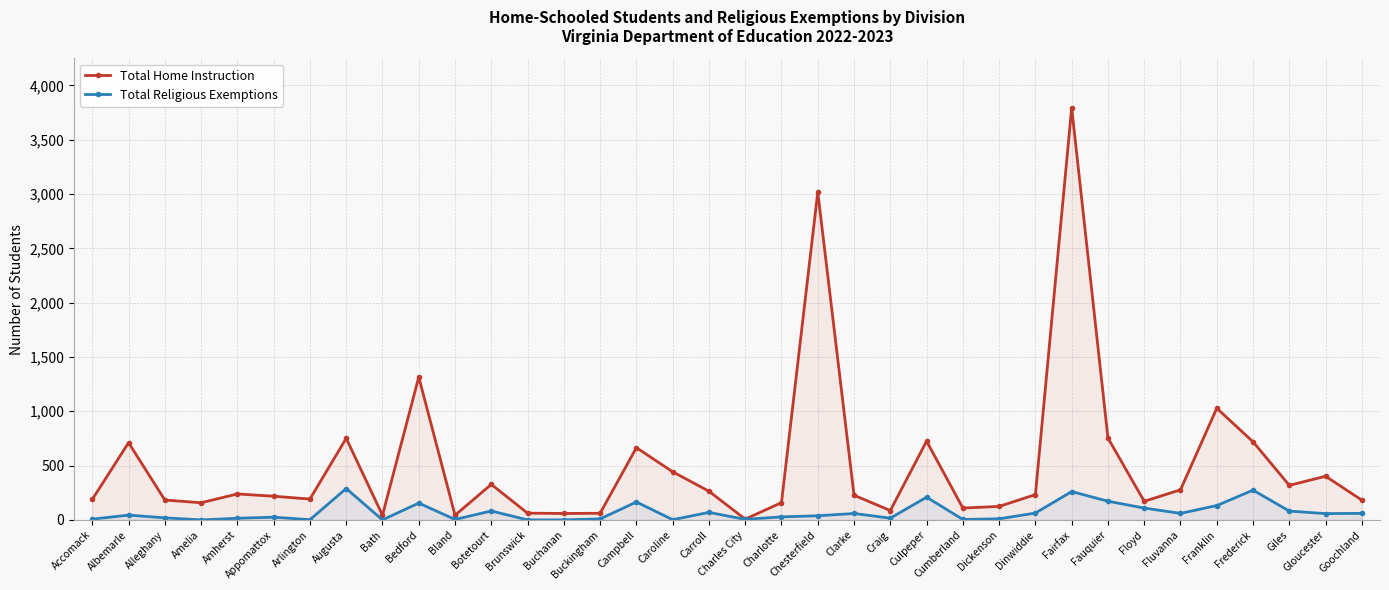

At which label does Total Home Instruction first exceed 233?

Albemarle